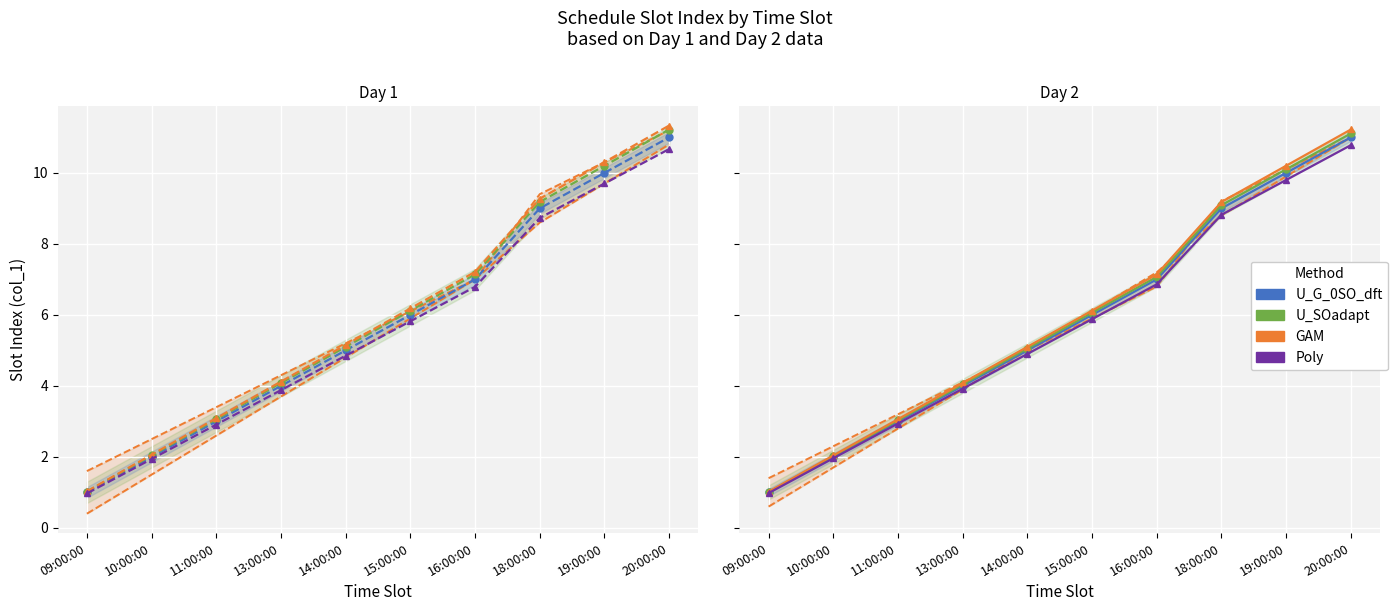

What is the difference between the maximum and minimum values in the Poly series?

9.8